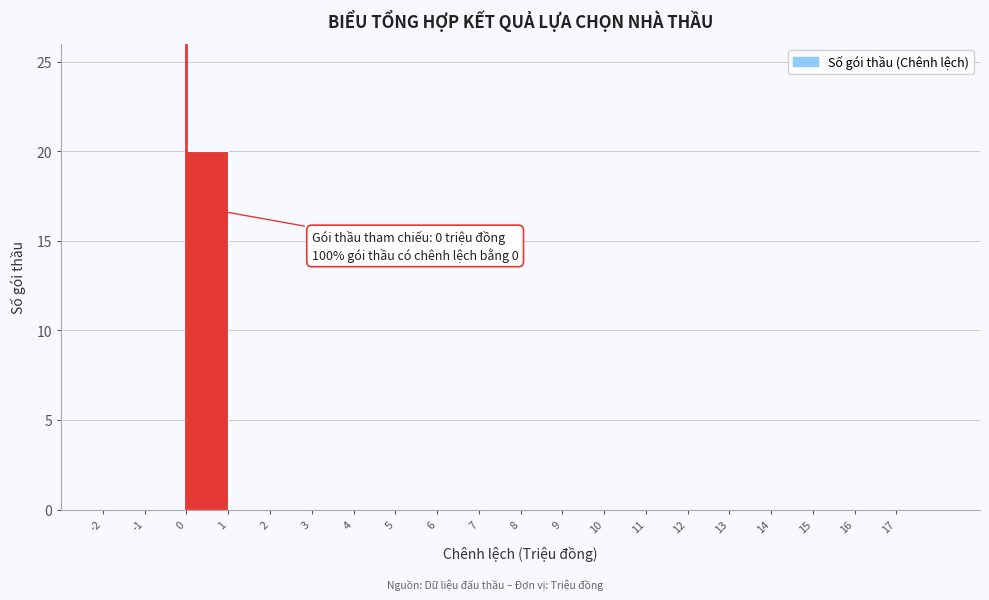

Which range on the x-axis has the tallest bar?

0 to 1